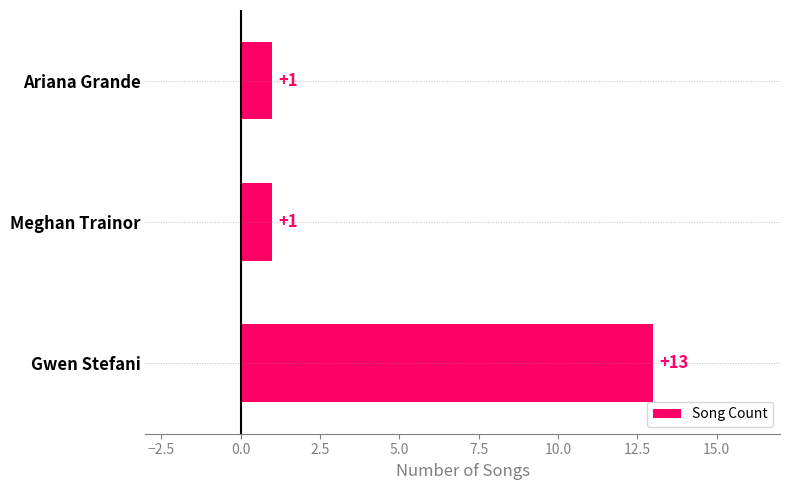

What is the greatest value displayed?

13